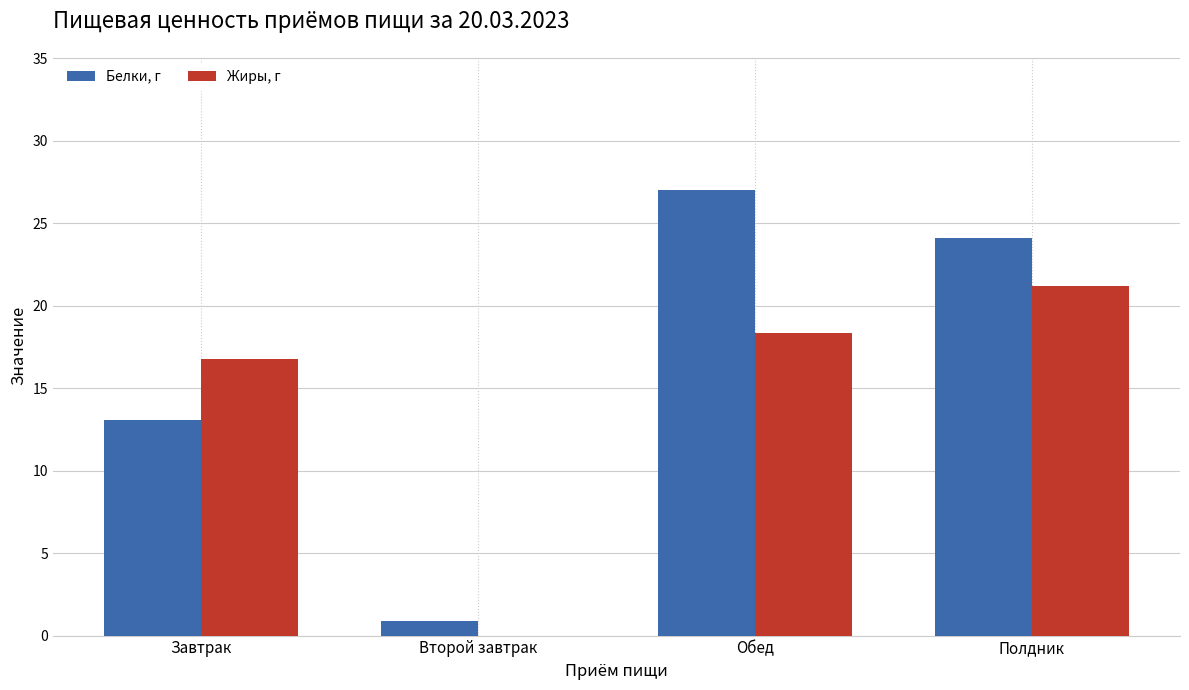

Which series changed the most between Второй завтрак and Обед?

Белки, г